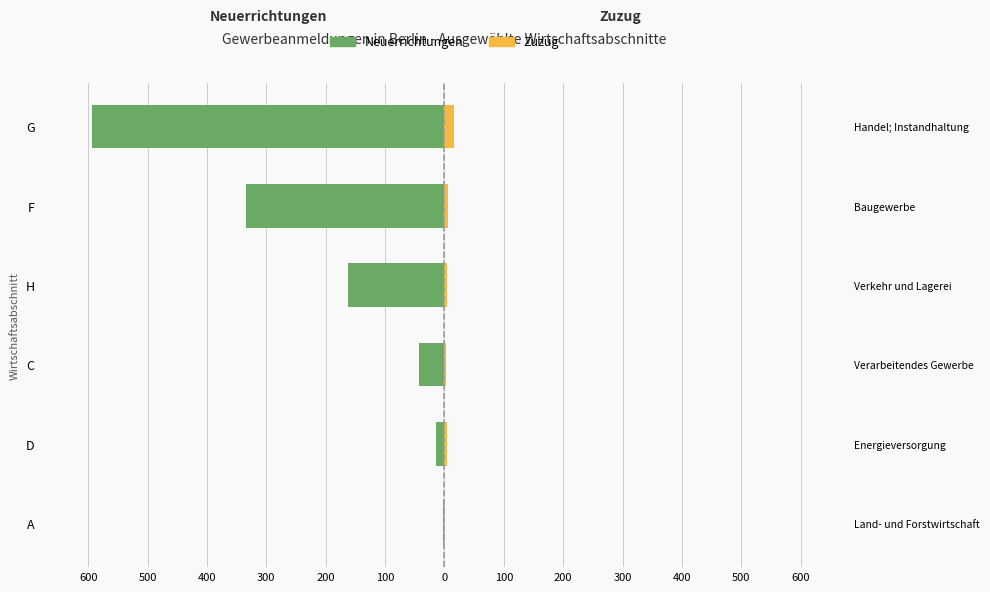

What is the difference between the maximum and minimum values in the Zuzug series?

16